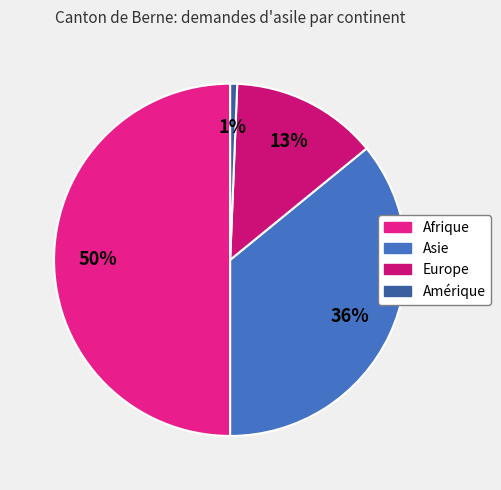

Which has a higher value, Asie or Europe?

Asie